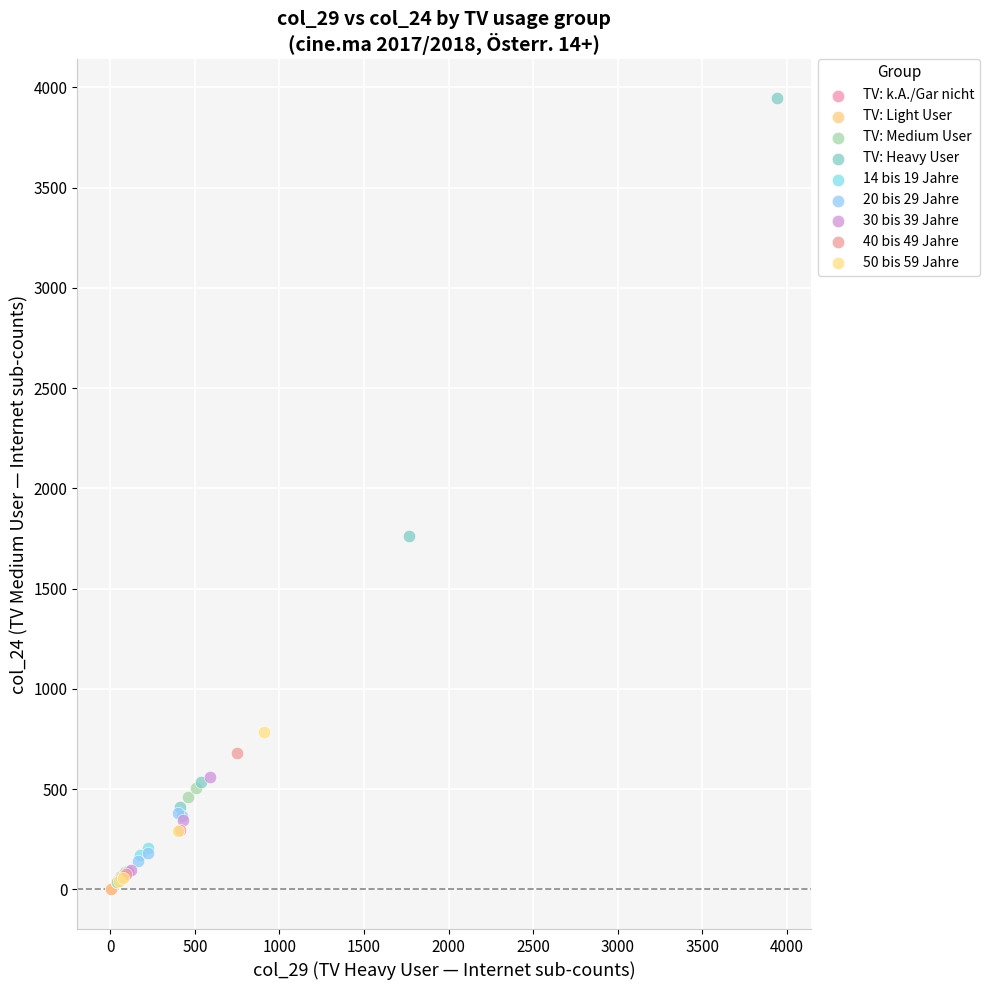

What are all the series names shown in the legend?

TV: k.A./Gar nicht, TV: Light User, TV: Medium User, TV: Heavy User, 14 bis 19 Jahre, 20 bis 29 Jahre, 30 bis 39 Jahre, 40 bis 49 Jahre, 50 bis 59 Jahre